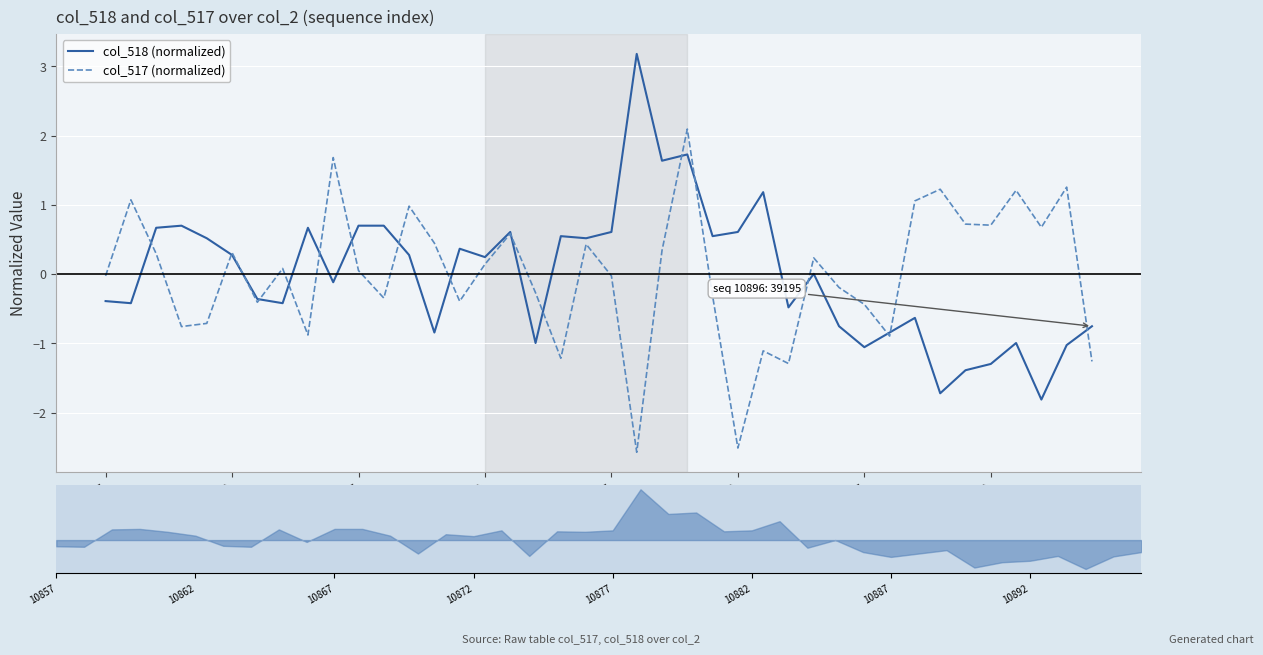

What is the minimum value for col_518 (normalized)?

-1.8